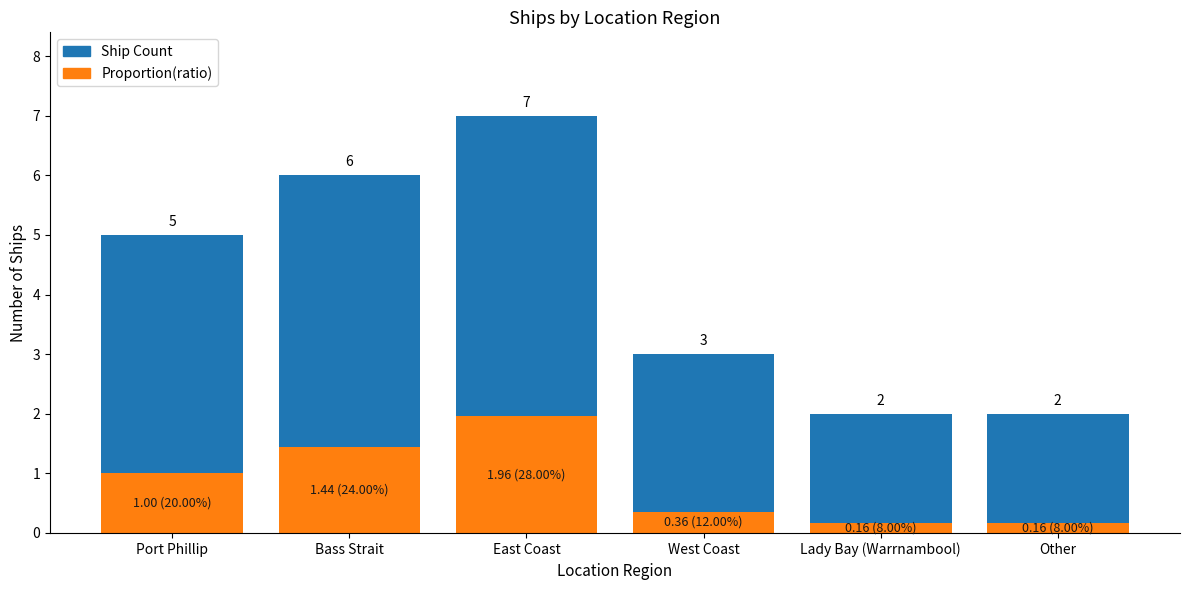

Where is Proportion(ratio) nearest to the value 1?

Port Phillip